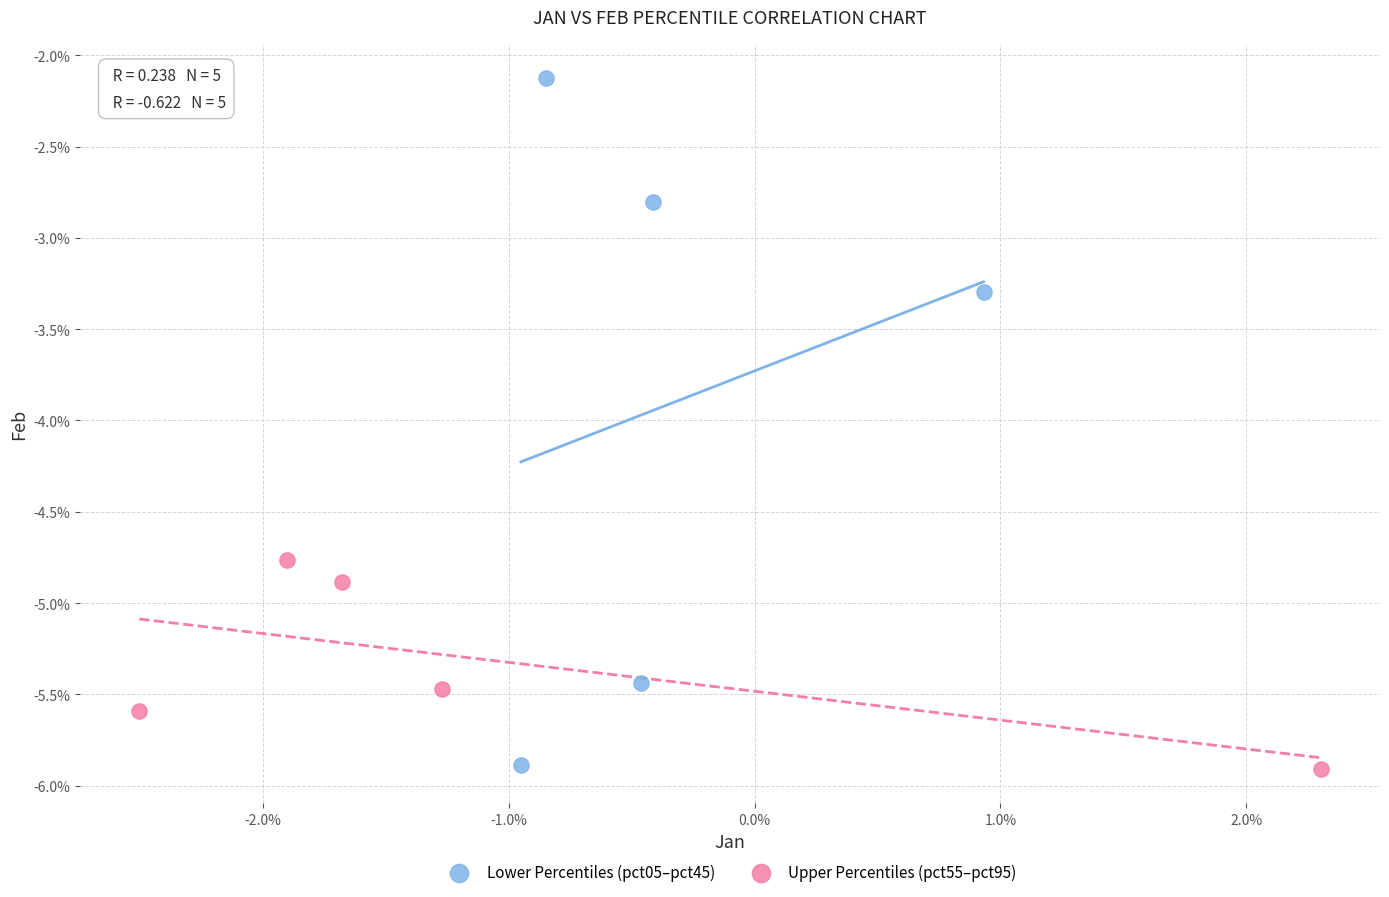

What are all the series names shown in the legend?

Lower Percentiles (pct05–pct45), Upper Percentiles (pct55–pct95)